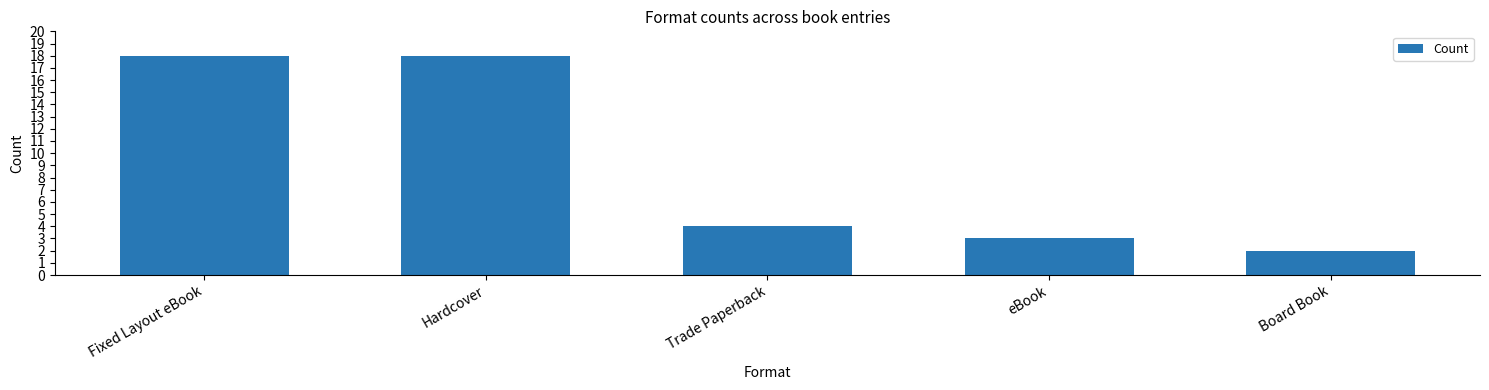

What is the sum of all values?

45